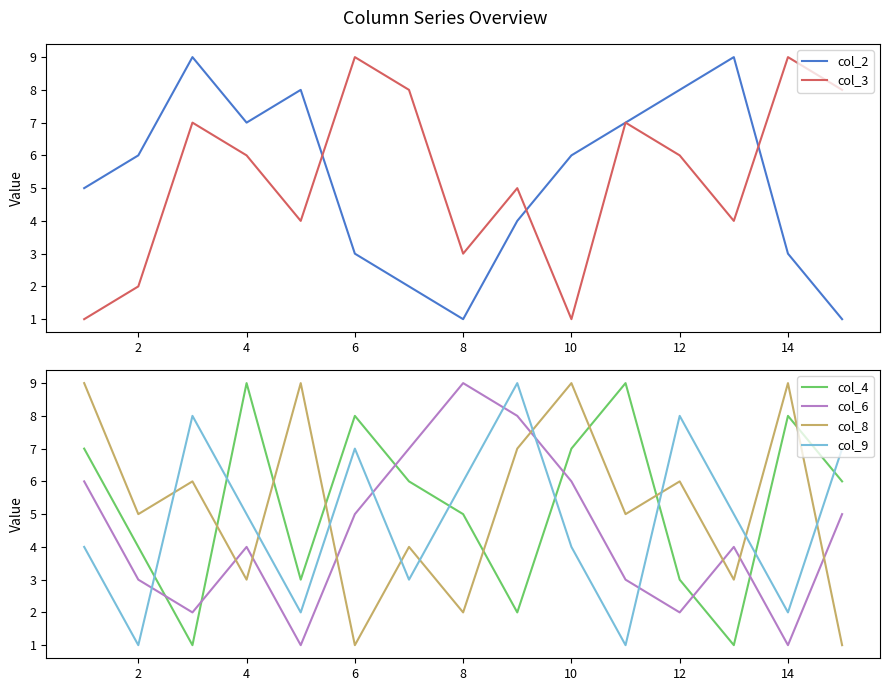

The value of col_6 at 10 is 6. True or false?

True